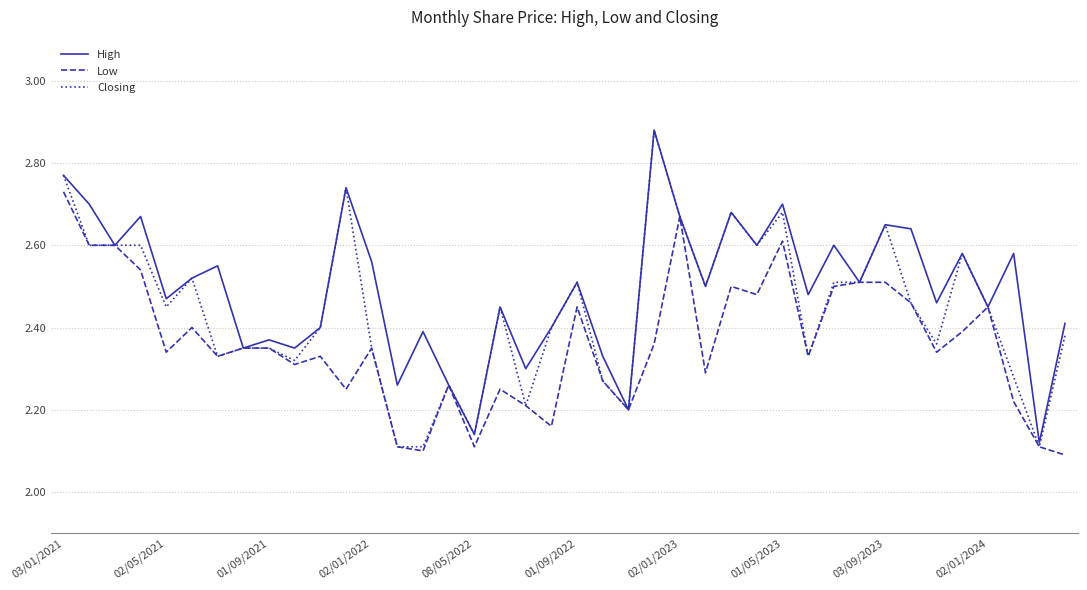

List the series in order of their overall mean, lowest first.

Low, Closing, High